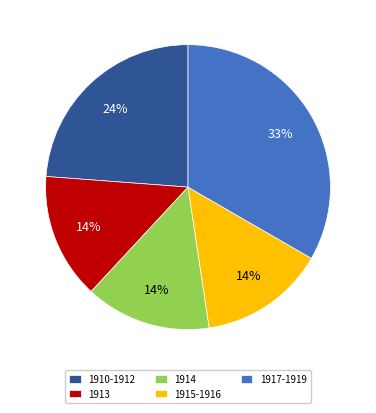

What is the ratio of the value at 1913 to the value at 1915-1916?

1.0